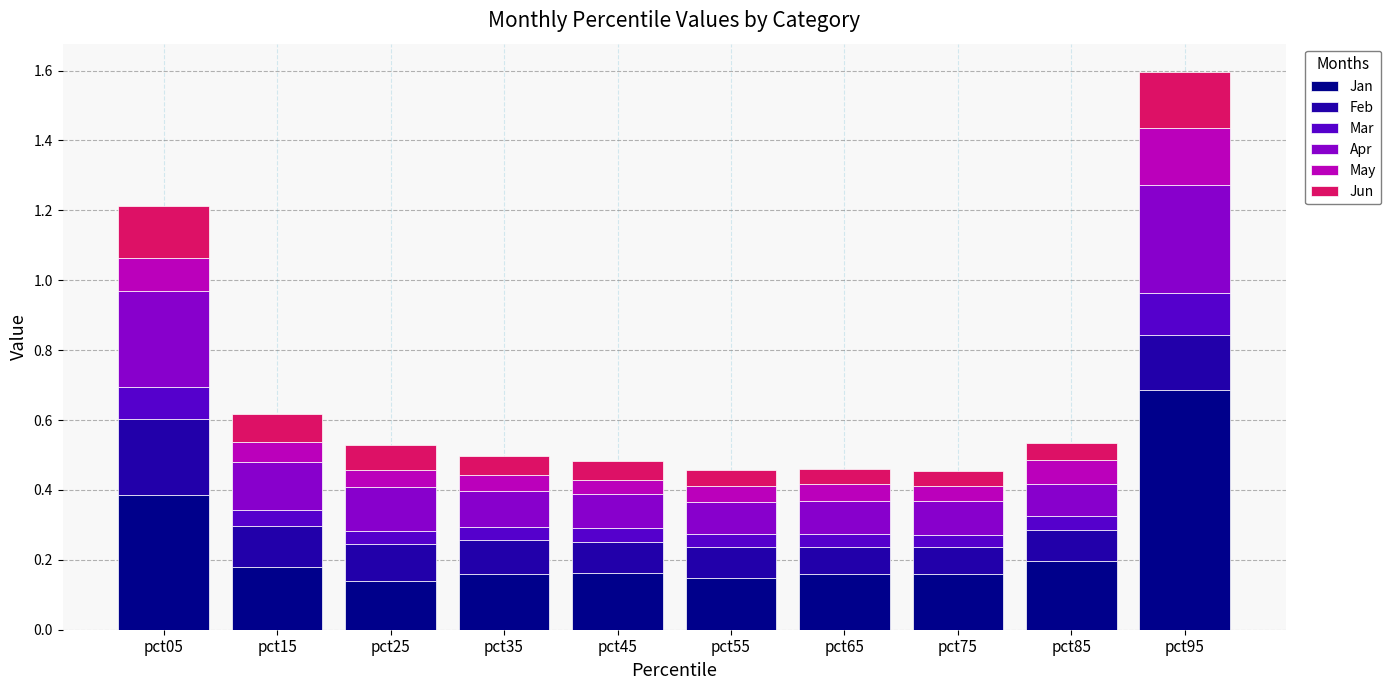

What are all the series names shown in the legend?

Jan, Feb, Mar, Apr, May, Jun